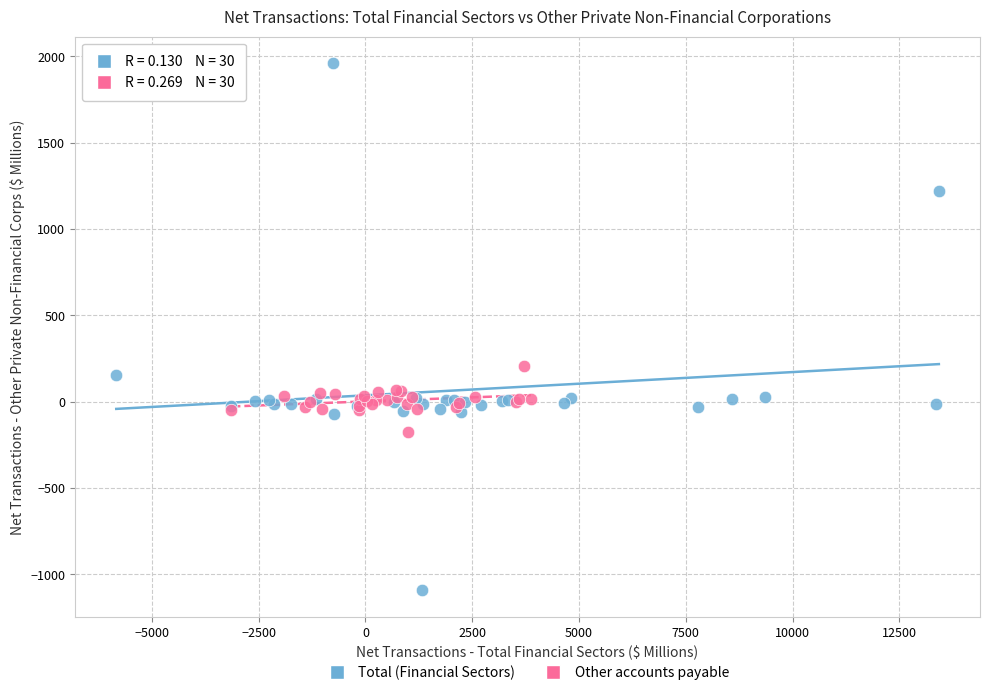

Which series has the largest Y range (max minus min)?

Total (Financial Sectors)